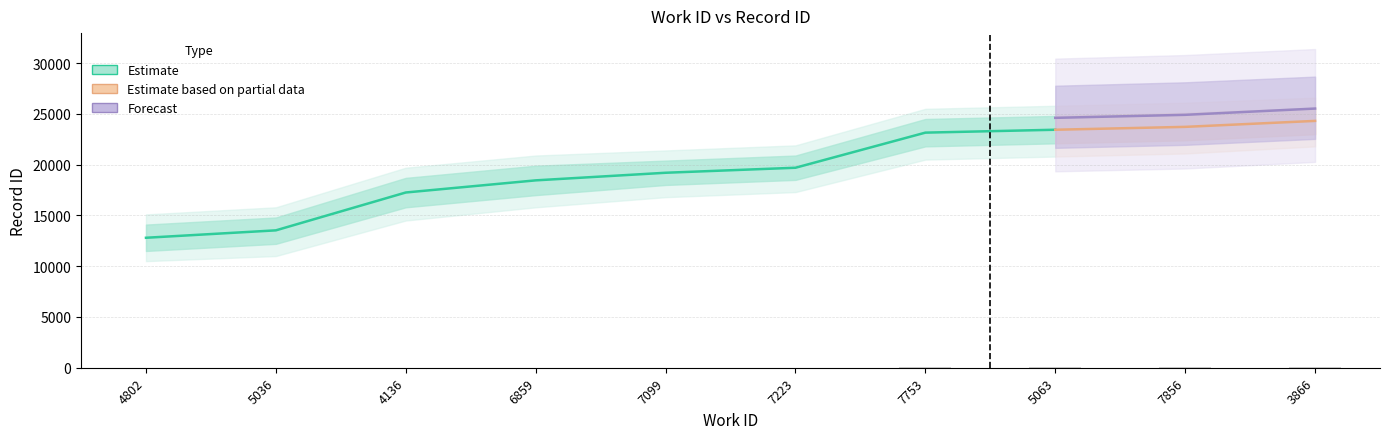

Is it true that the value at 7099 is 19.2?

True